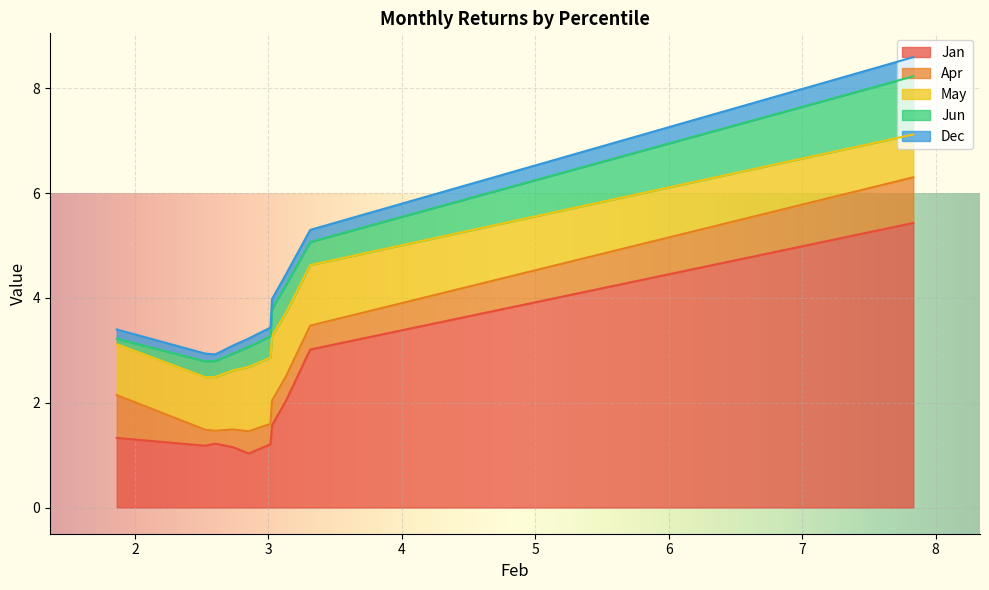

How many lines are shown in the chart?

5